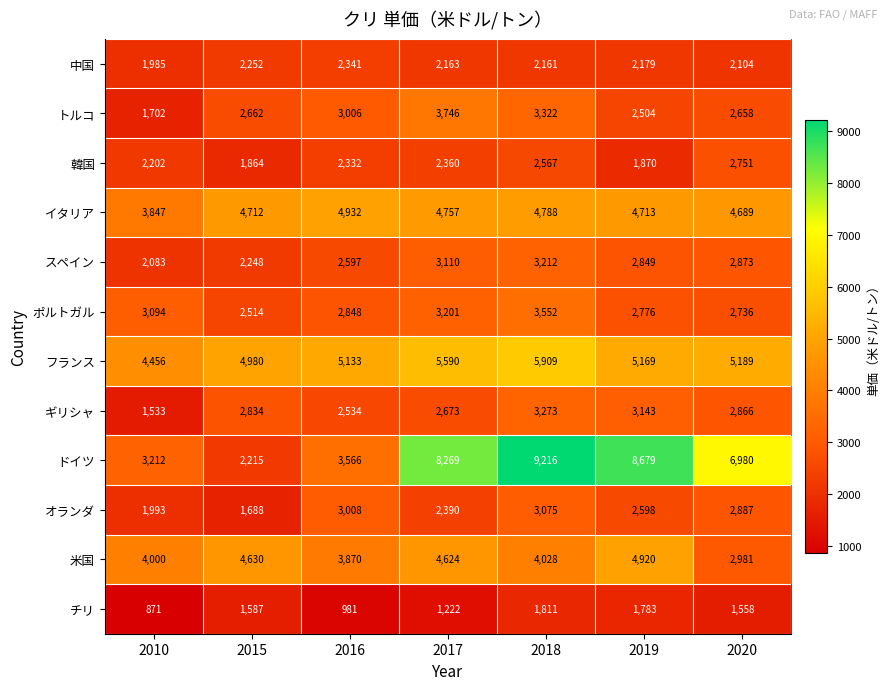

Rank the series by their maximum value, from lowest to highest.

チリ, 中国, 韓国, オランダ, スペイン, ギリシャ, ポルトガル, トルコ, 米国, イタリア, フランス, ドイツ